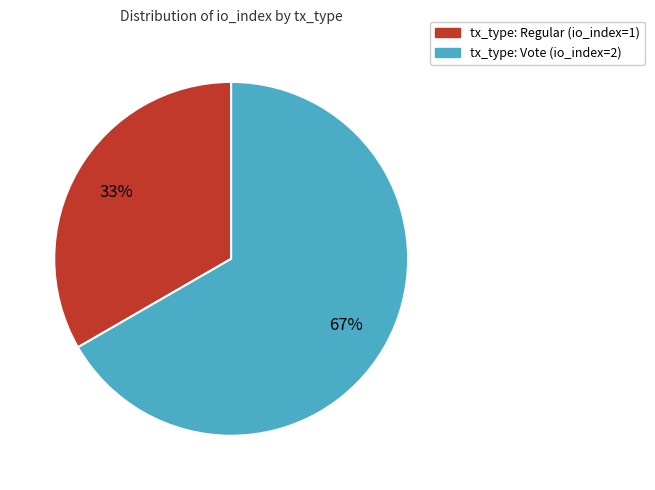

To the nearest percent, what is the average slice percentage?

50%